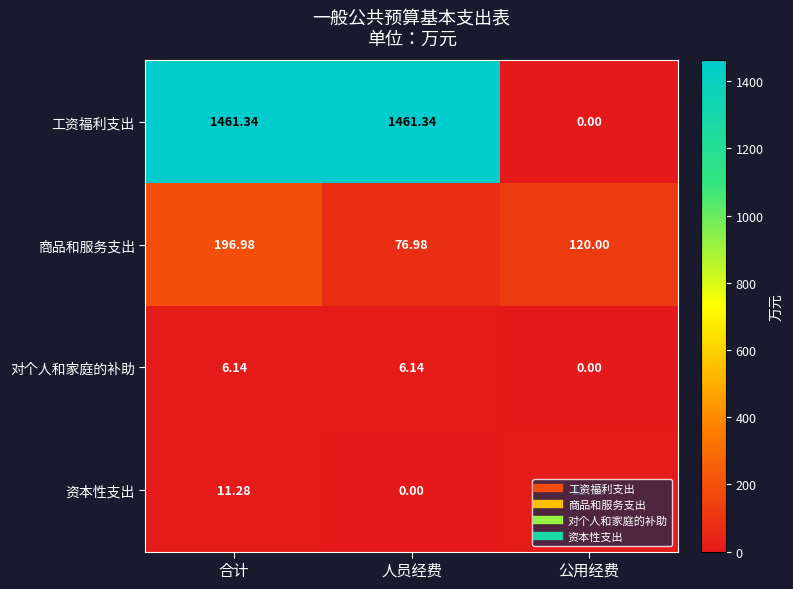

Which series has the largest total across all categories?

工资福利支出